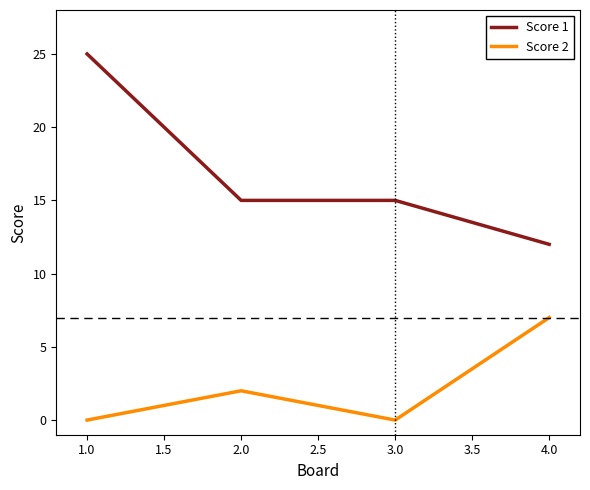

True or false: Score 2 and Score 1 cross at least once.

False